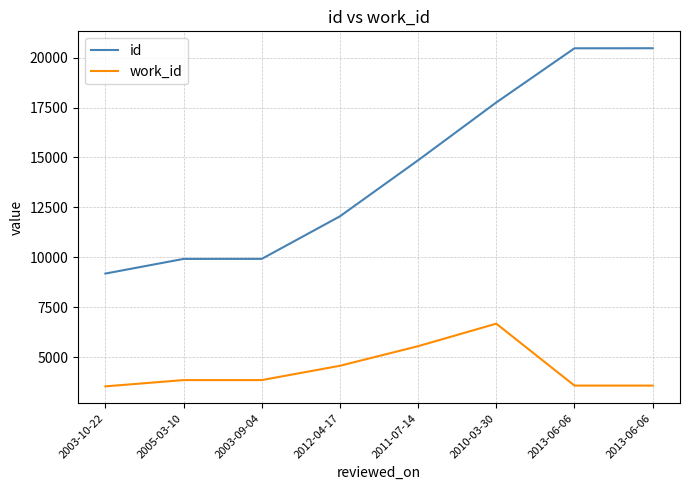

Does the chart display data point markers on the line(s)?

No